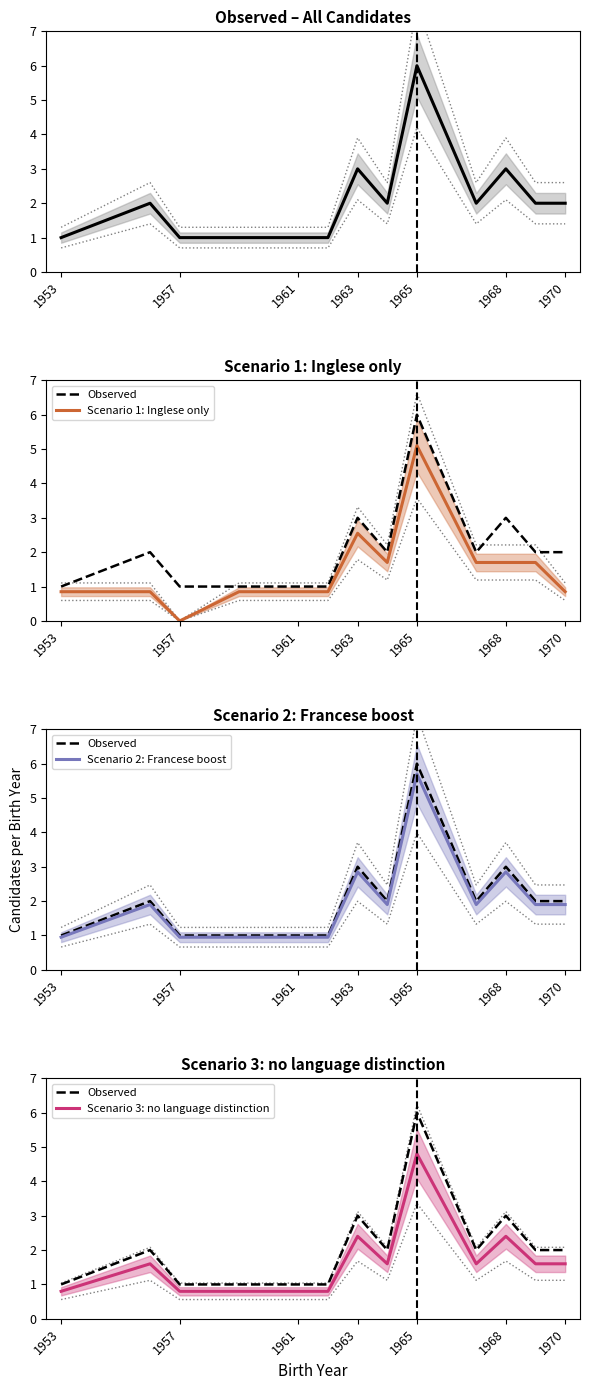

How many interior local valleys does the Scenario 3: no language distinction series have?

2